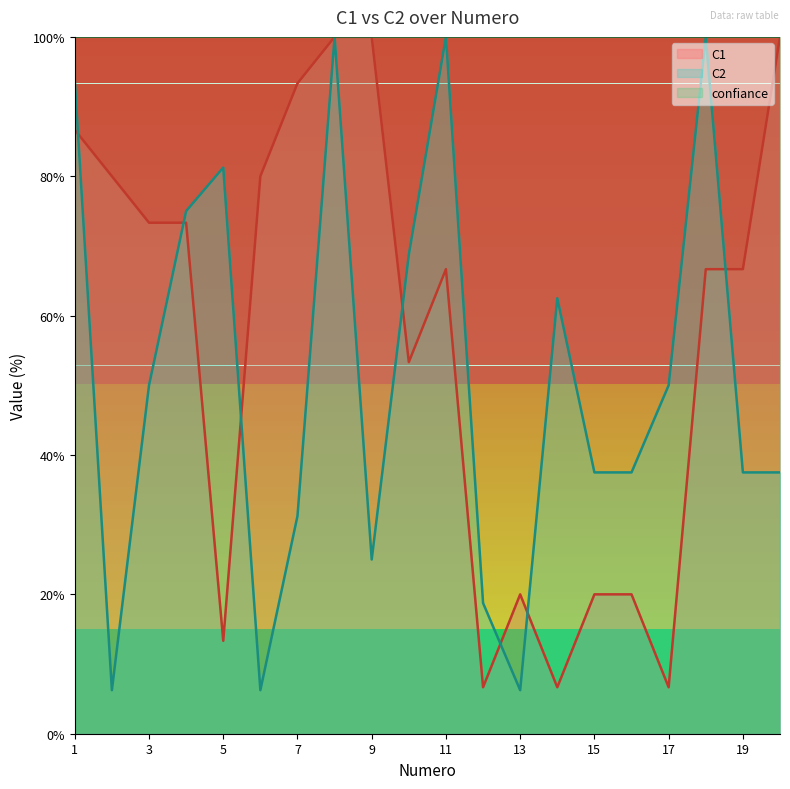

The C1 series shows 66.7 at 11. True or false?

True